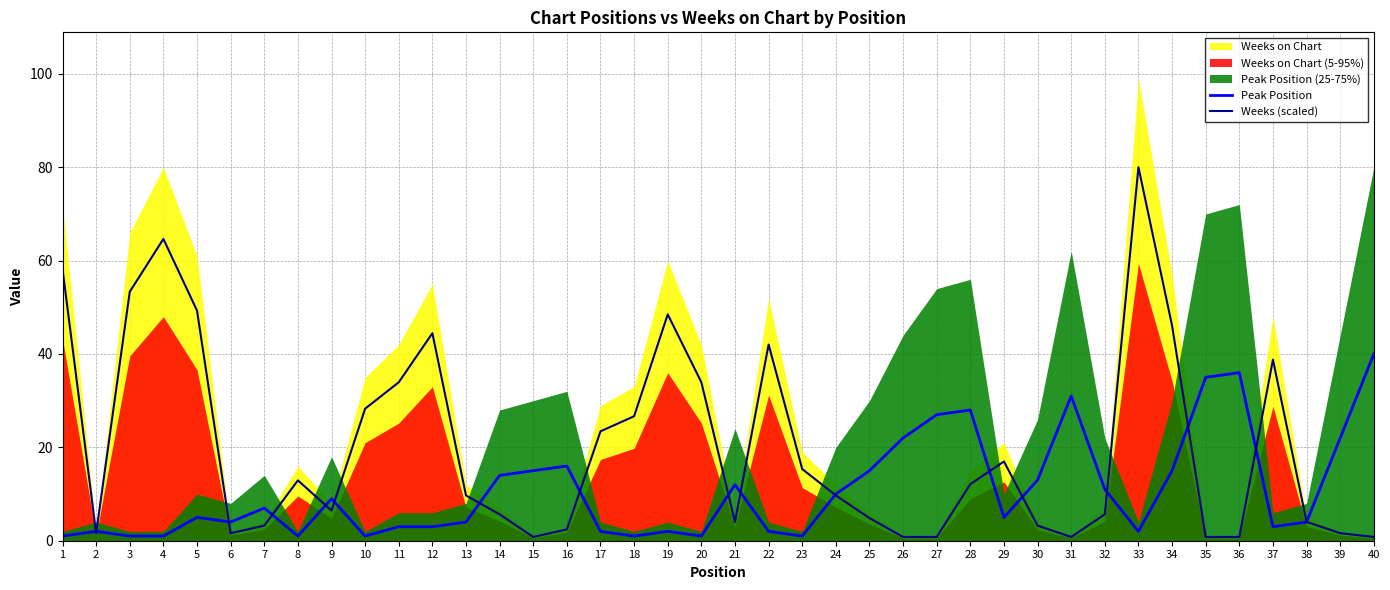

The value of Peak Position at 10 is 1.4. True or false?

False